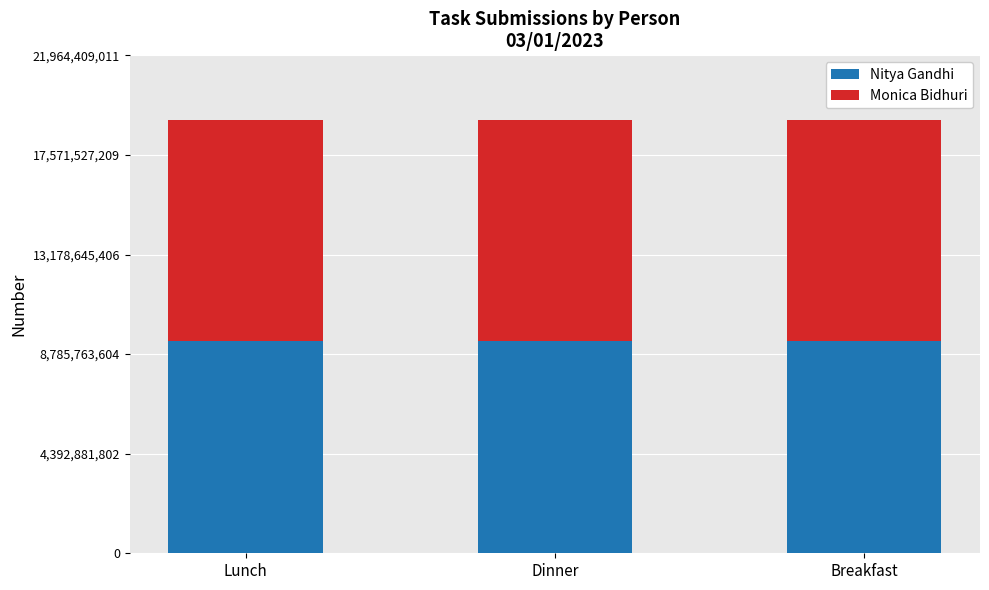

What is the maximum value for Nitya Gandhi?

9381553949